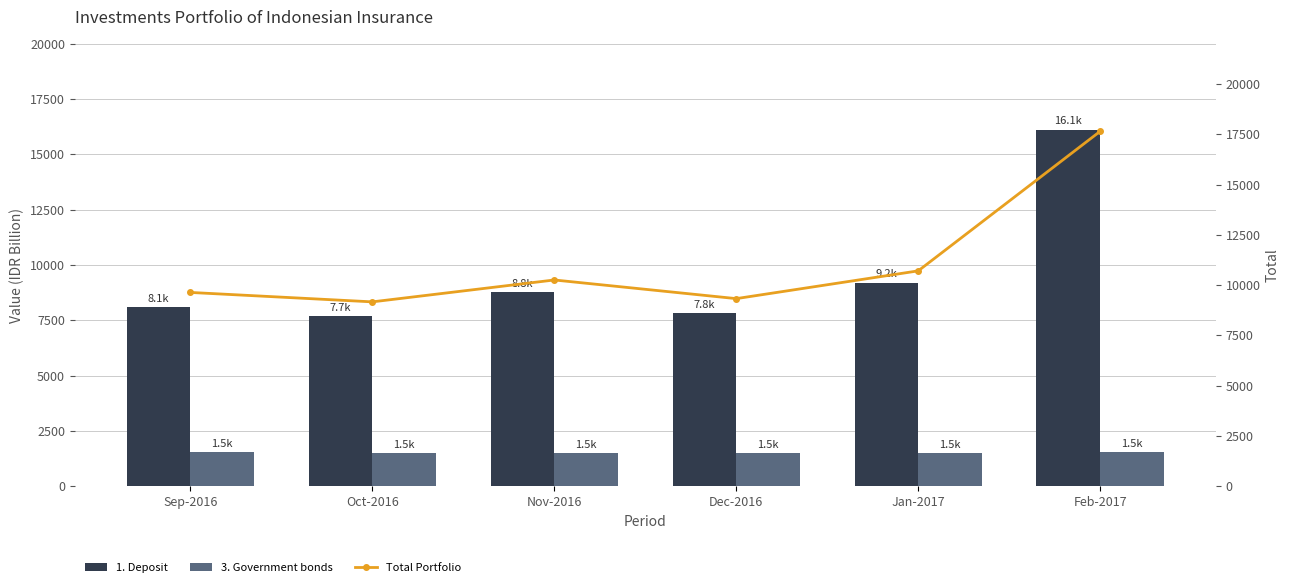

What is the minimum value for 1. Deposit?

7682.0